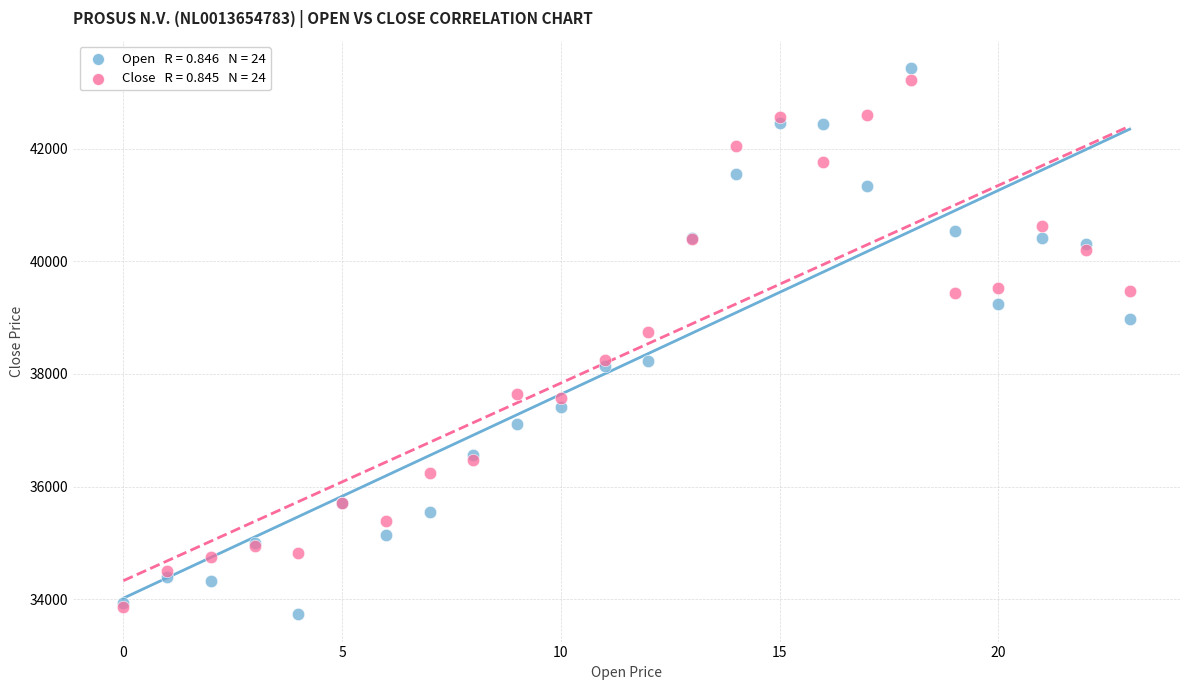

Across all series, what Y value is closest to 38582?

38743